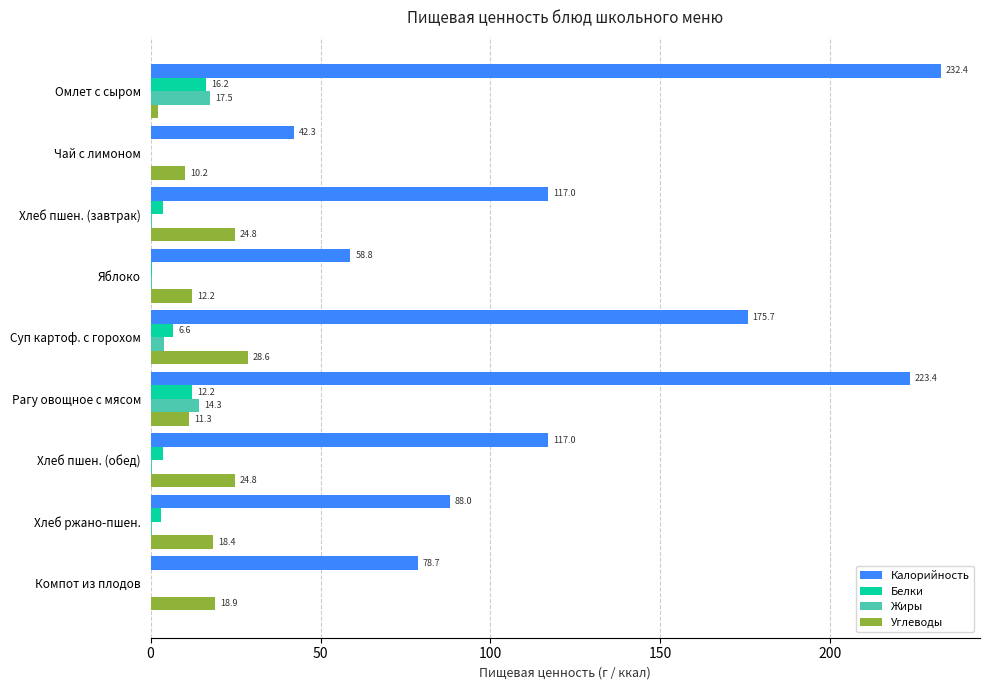

At which label is Белки closest to 8?

Суп картоф. с горохом